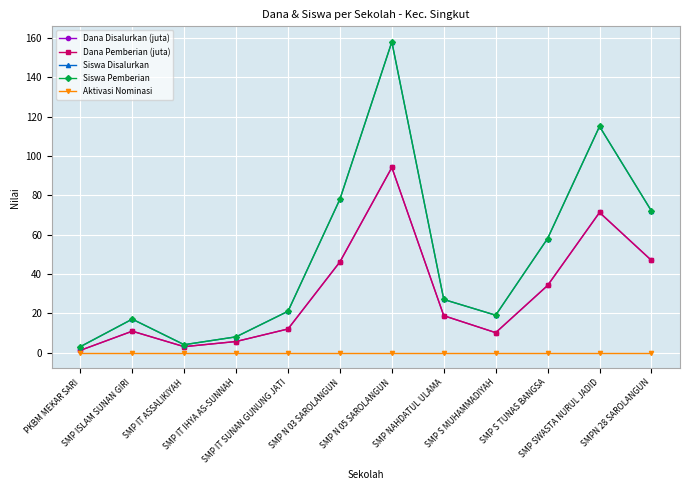

Reading left to right, what are all the values shown in this chart?

Dana Disalurkan (juta): 1.1	10.9	3.0	5.6	12.0	46.1	94.1	18.8	10.1	34.1	71.2	46.9
Dana Pemberian (juta): 1.1	10.9	3.0	5.6	12.0	46.1	94.1	18.8	10.1	34.1	71.2	46.9
Siswa Disalurkan: 3.0	17.0	4.0	8.0	21.0	78.0	158.0	27.0	19.0	58.0	115.0	72.0
Siswa Pemberian: 3.0	17.0	4.0	8.0	21.0	78.0	158.0	27.0	19.0	58.0	115.0	72.0
Aktivasi Nominasi: 0.0	0.0	0.0	0.0	0.0	0.0	0.0	0.0	0.0	0.0	0.0	0.0